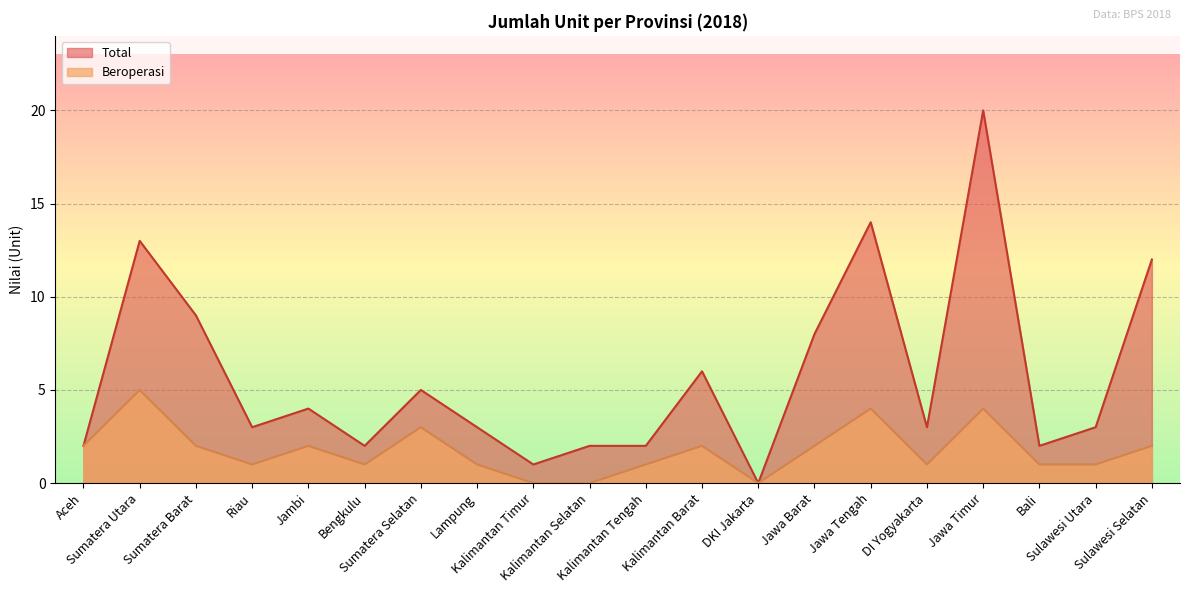

Is the value of Beroperasi at Jawa Timur greater than the value of Total at Kalimantan Tengah?

Yes